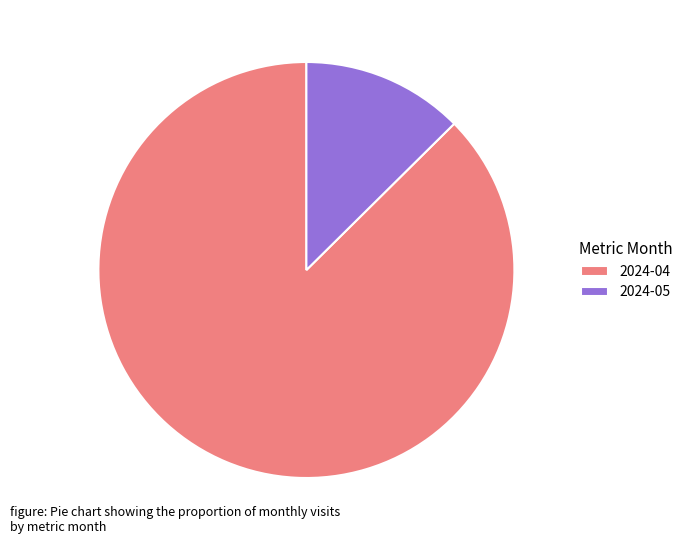

What is the majority slice?

2024-04